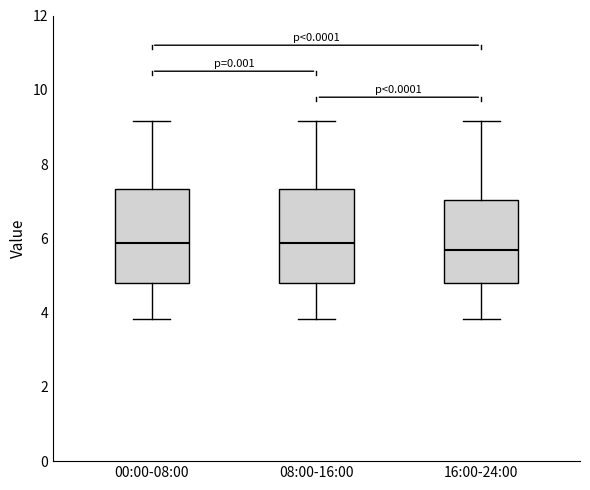

Where is the lower edge of the box for 16:00-24:00 on the y-axis? The values are not printed on the chart, so give them approximately, as read against the axis.

4.8